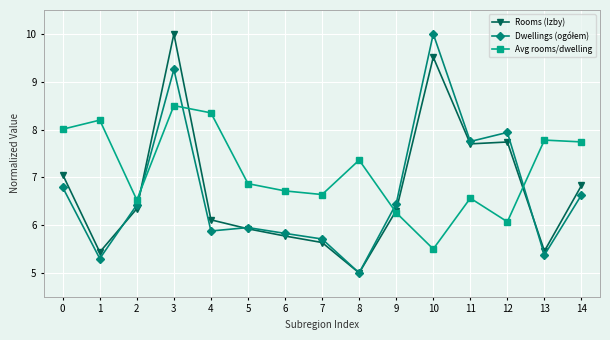

The Rooms (Izby) series shows 5.9 at 5. True or false?

True